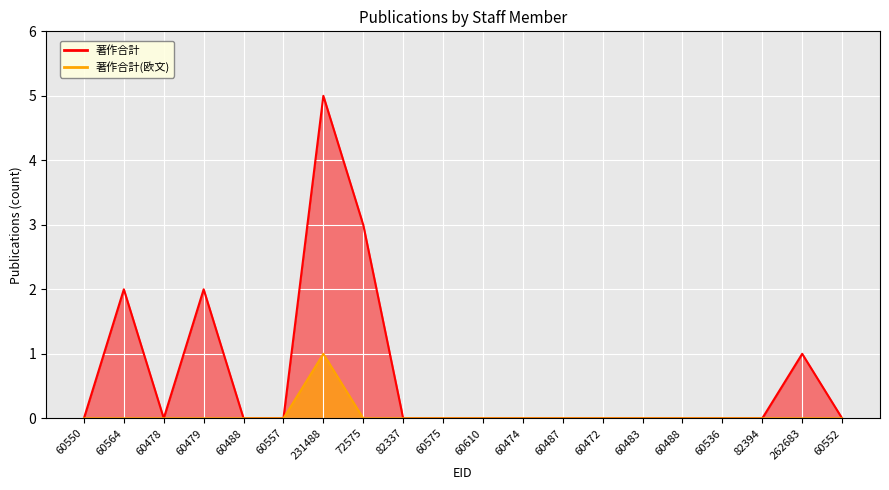

Does the chart display data point markers on the line(s)?

No